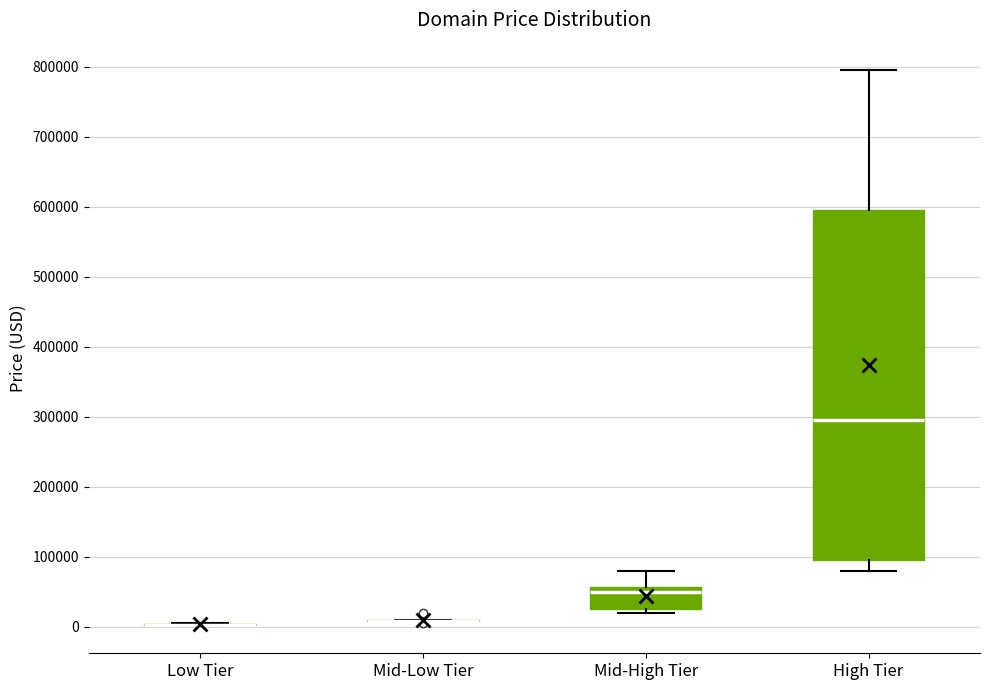

Comparing the boxes themselves (not the whiskers), which one is the tallest?

High Tier